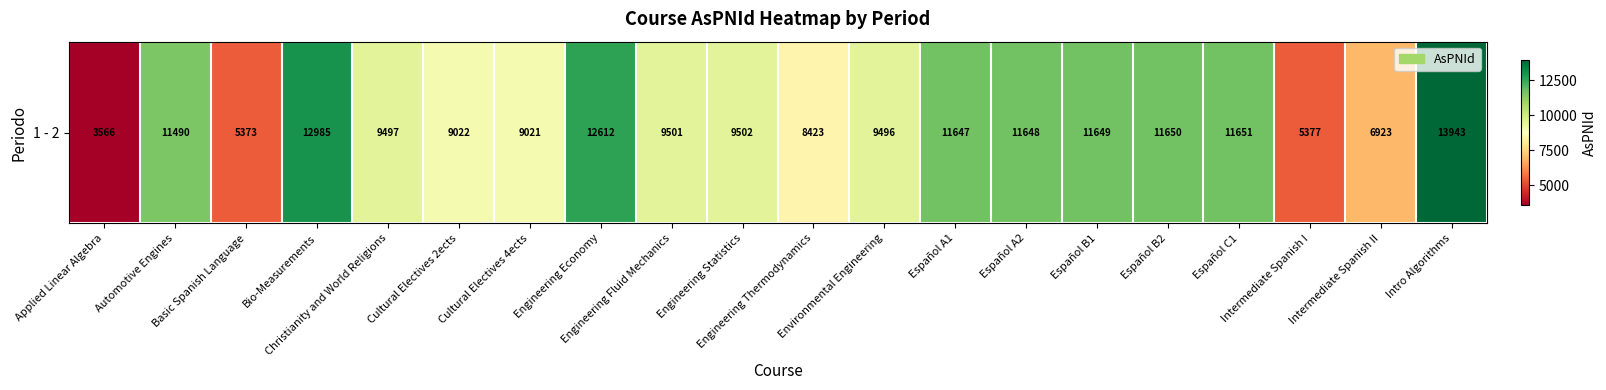

What value does the data have at Engineering Economy?

12612